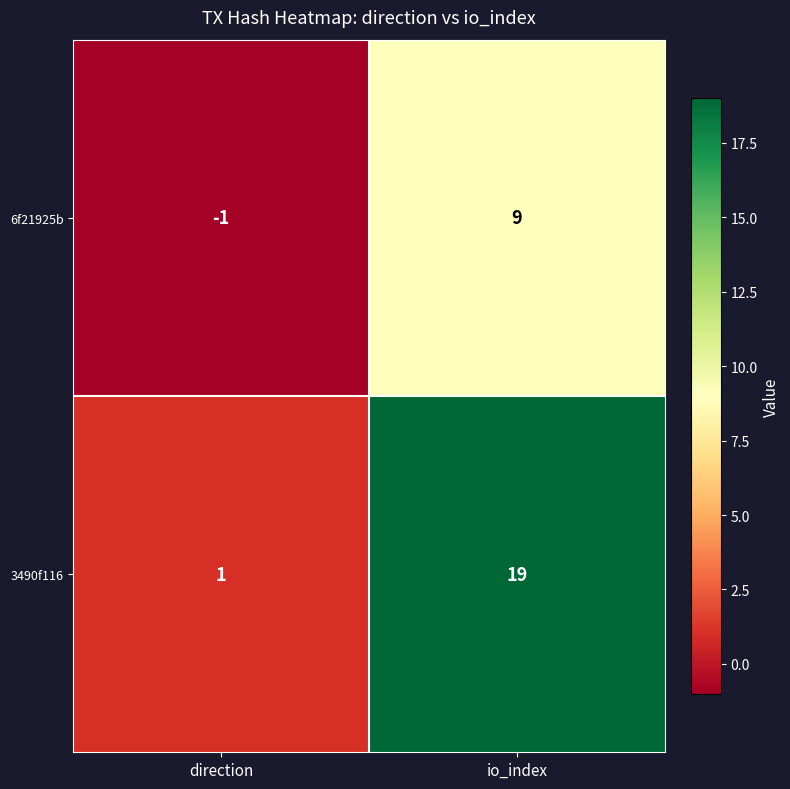

What is the greatest value displayed?

19